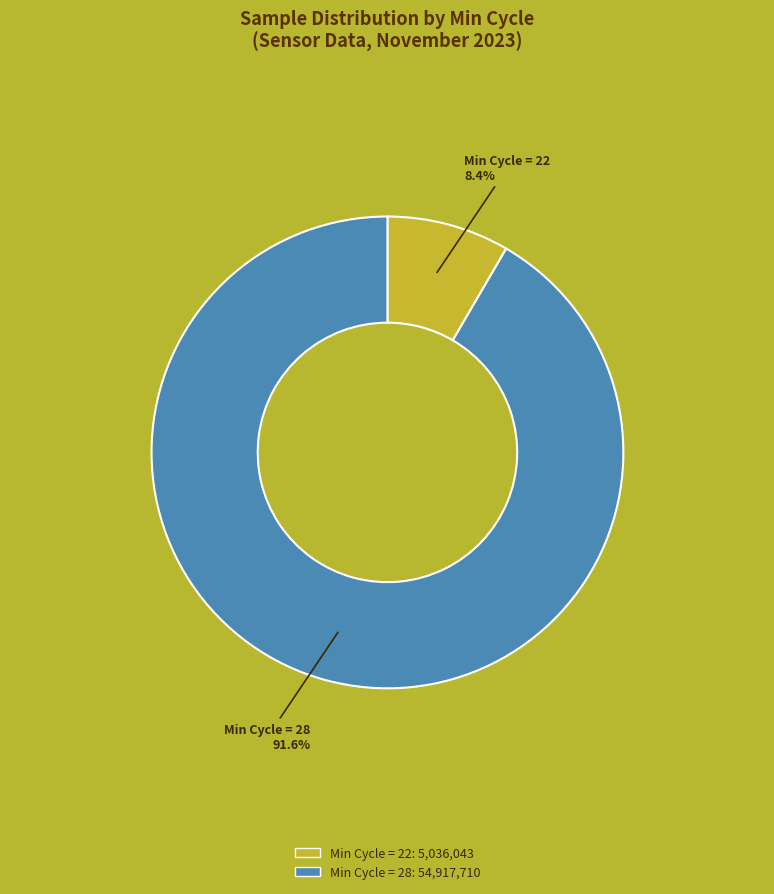

Is there any slice that represents more than half of the pie?

Yes